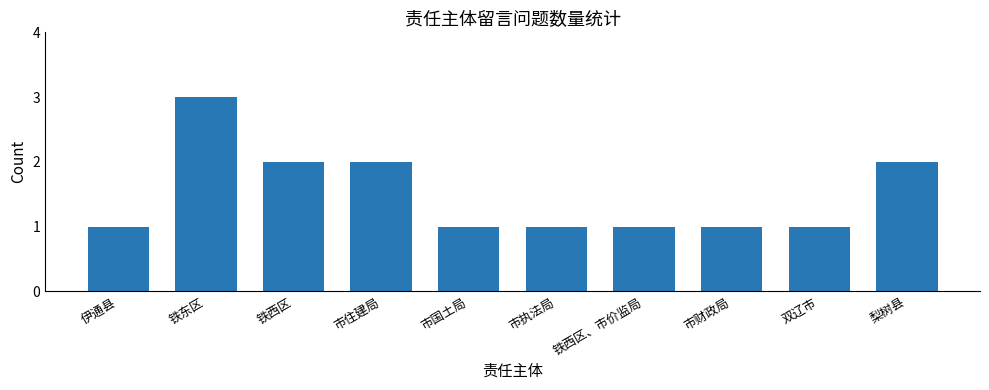

What is the sum of all values?

15